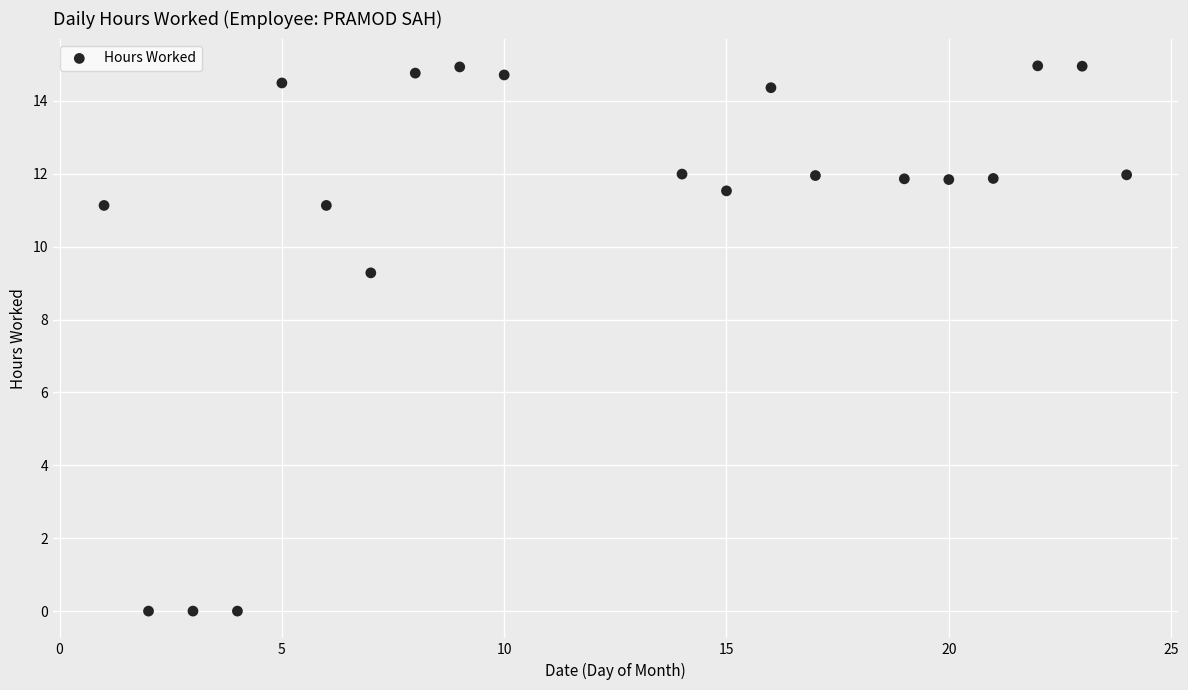

What Y value in the scatter plot is closest to 7?

9.3